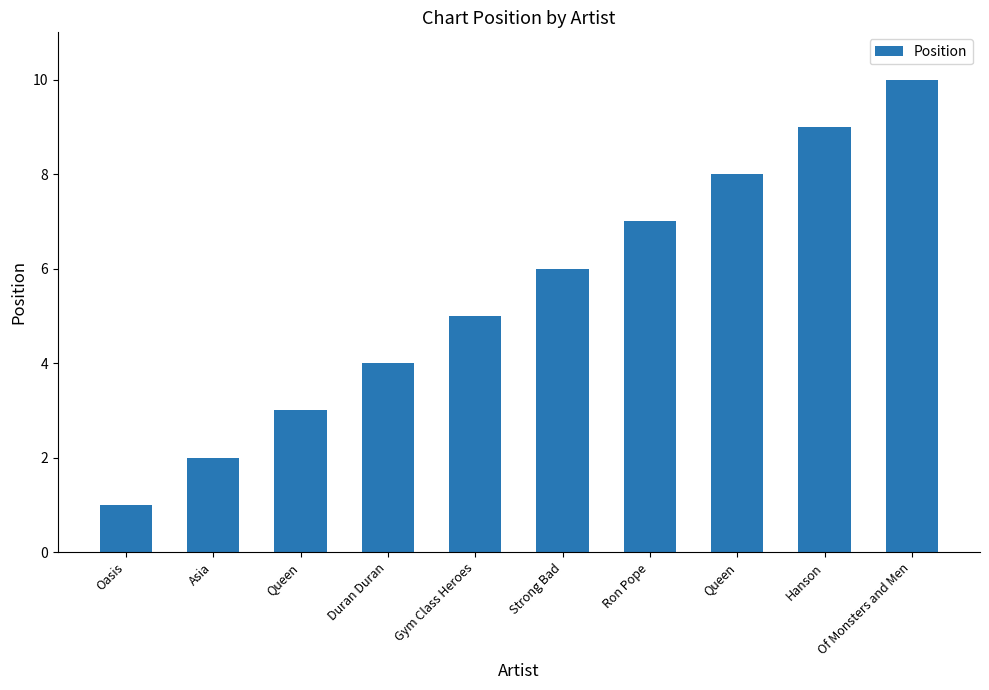

How many series are shown in this chart?

1